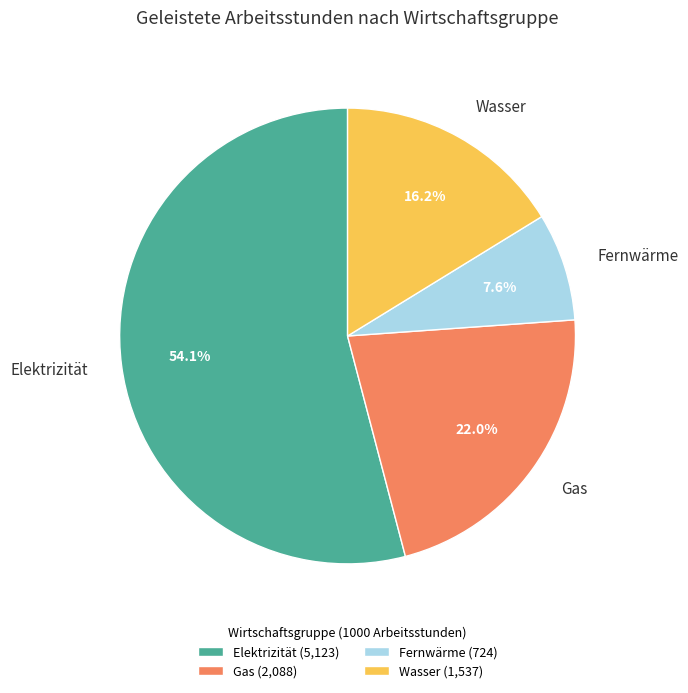

What percentage is the Wasser slice, to the nearest percent?

16%